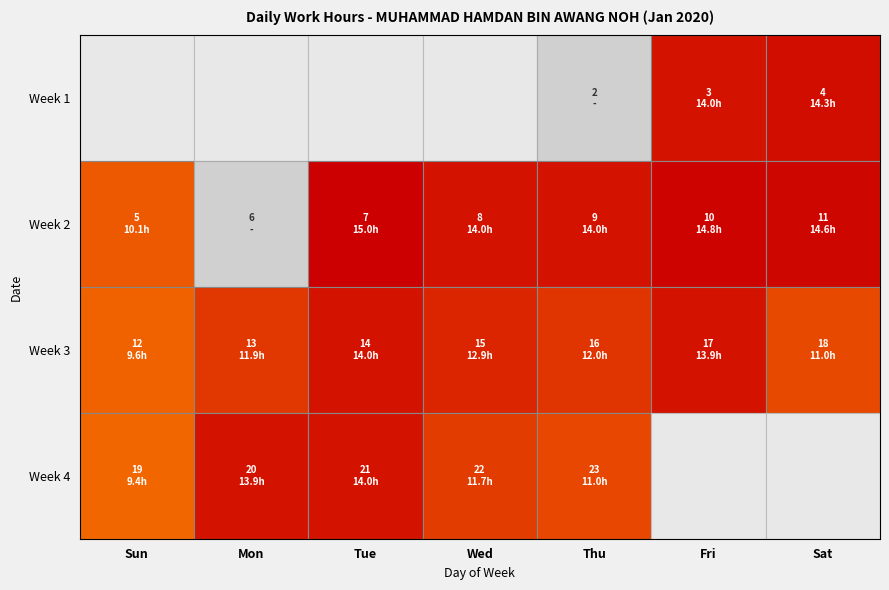

Between 3 and 12, which is larger?

3